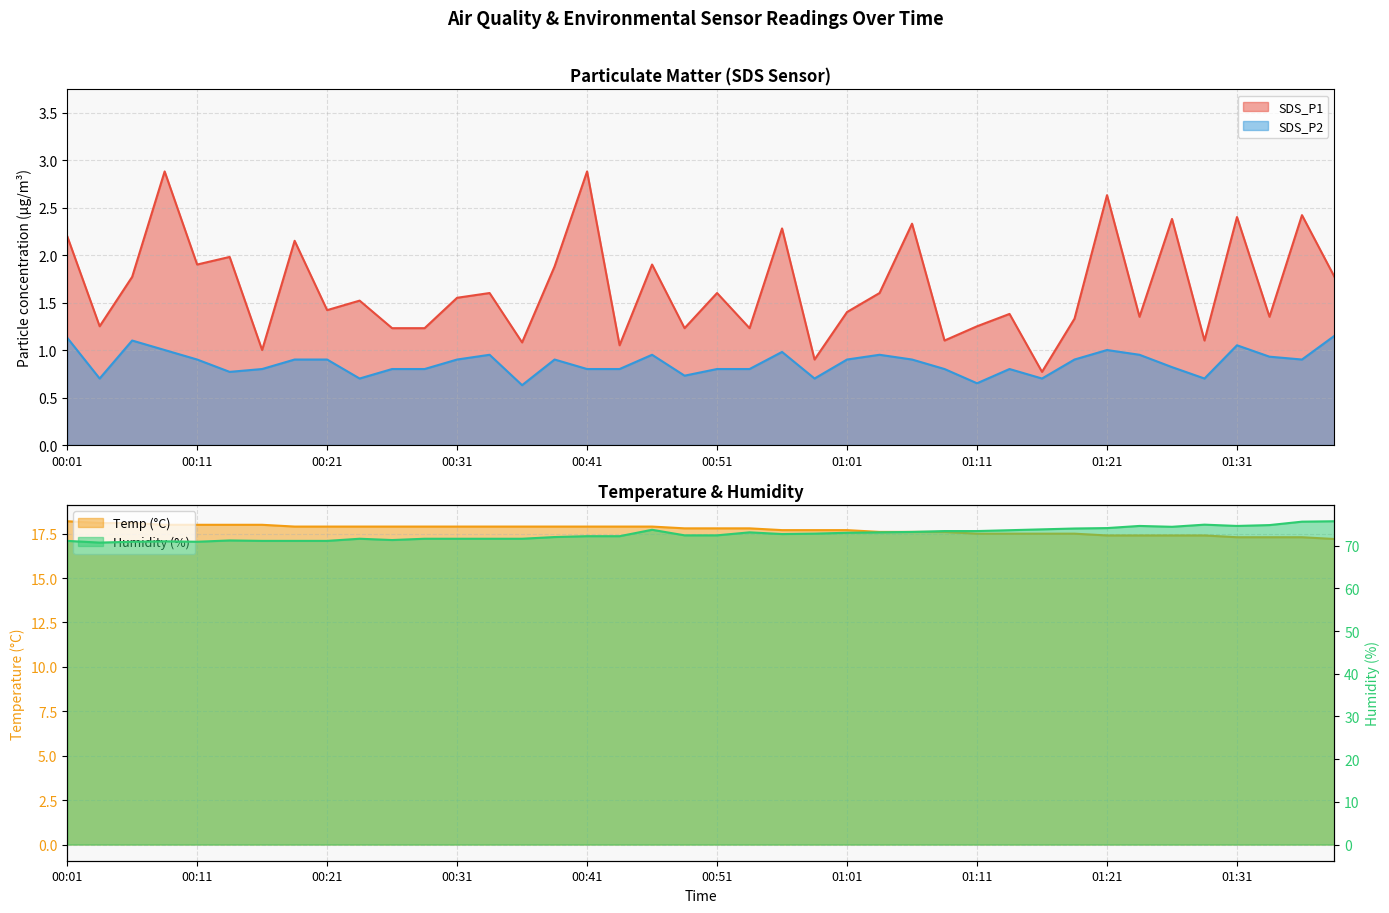

Does the chart display data point markers on the line(s)?

No